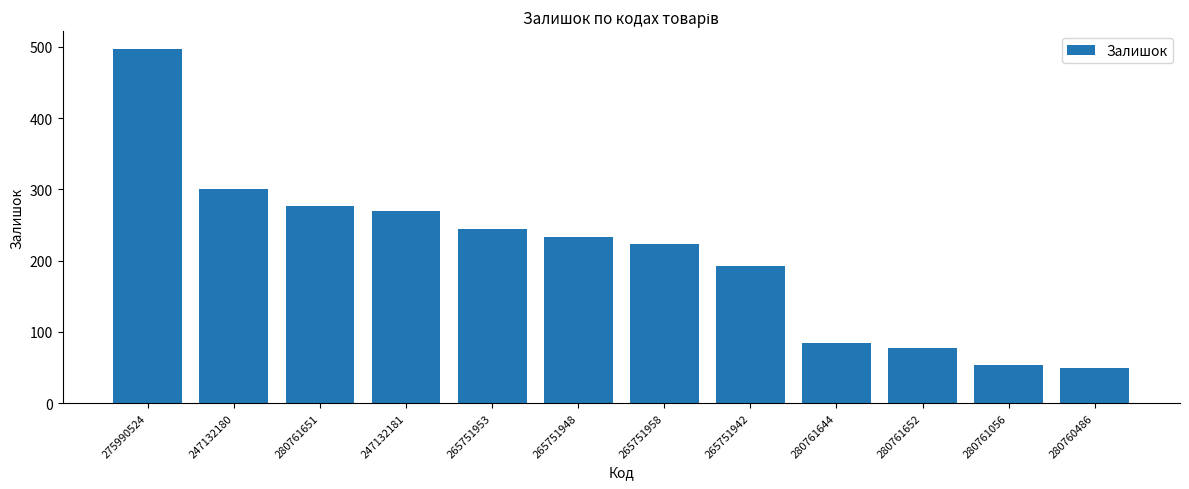

Is it true that the value at 265751942 is 334?

False